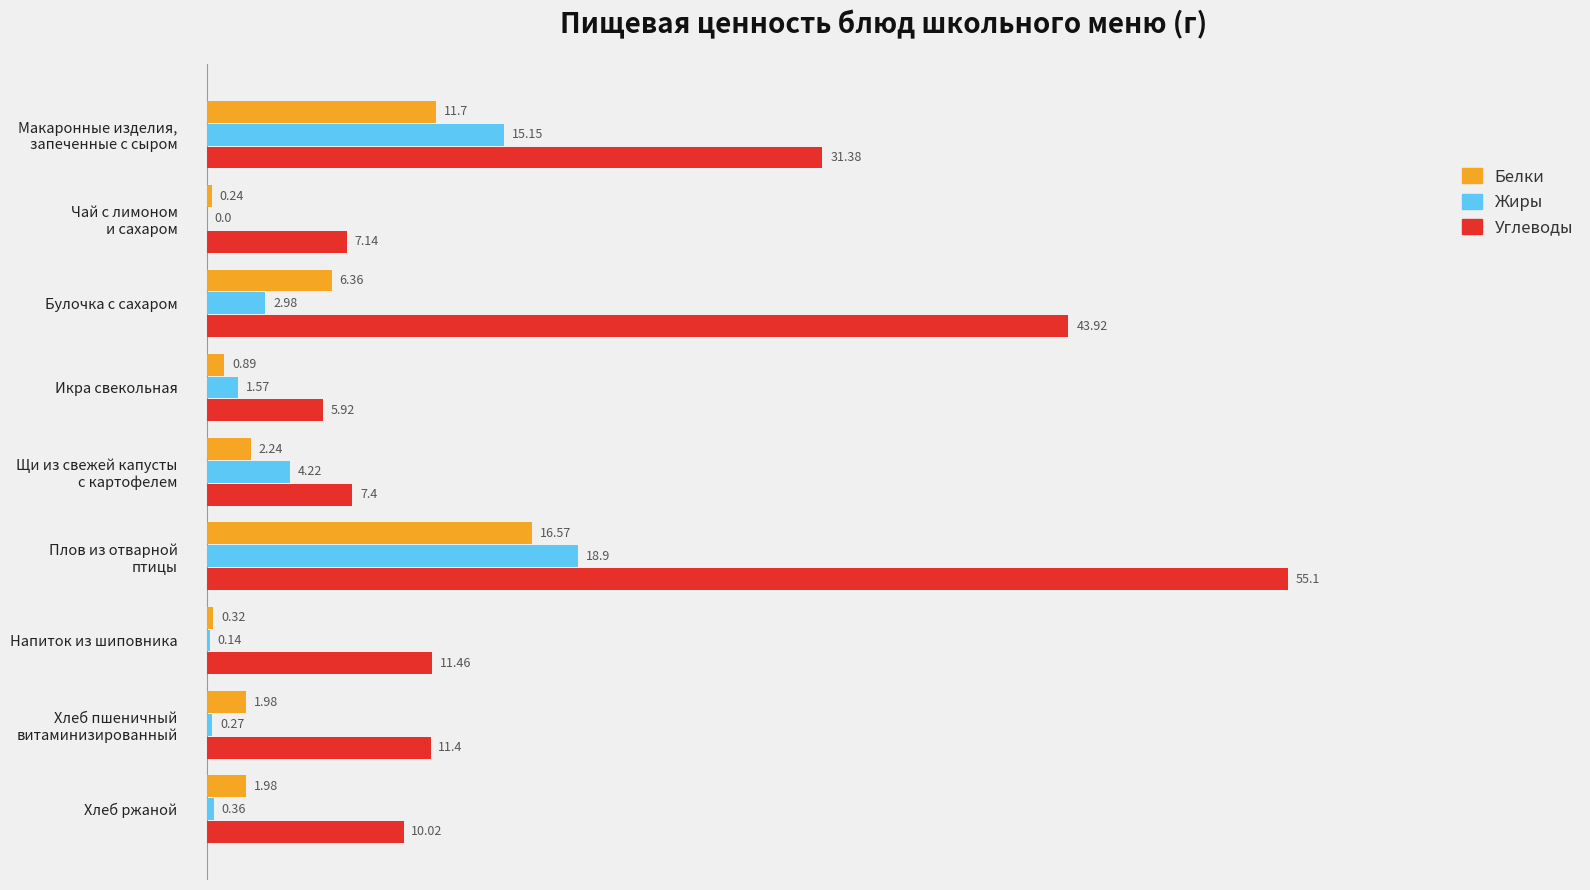

What is the total value across all series at Хлеб ржаной?

12.4